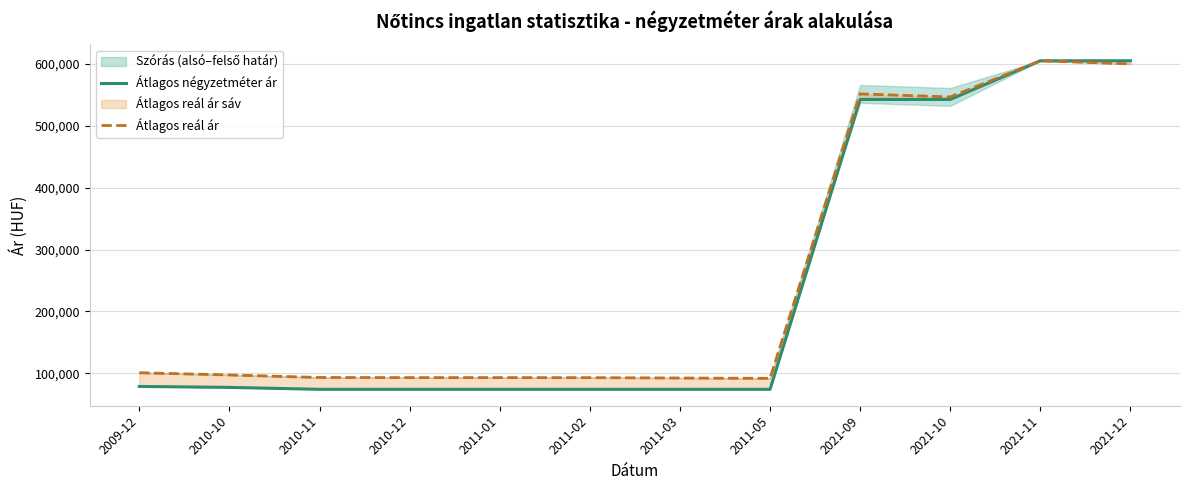

Where is the first local minimum for Átlagos reál ár?

2011-05